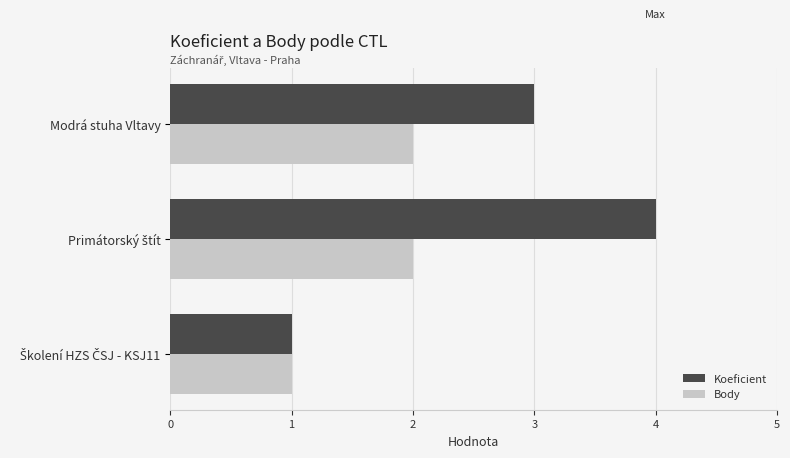

The value of Body at Modrá stuha Vltavy is 2. True or false?

True